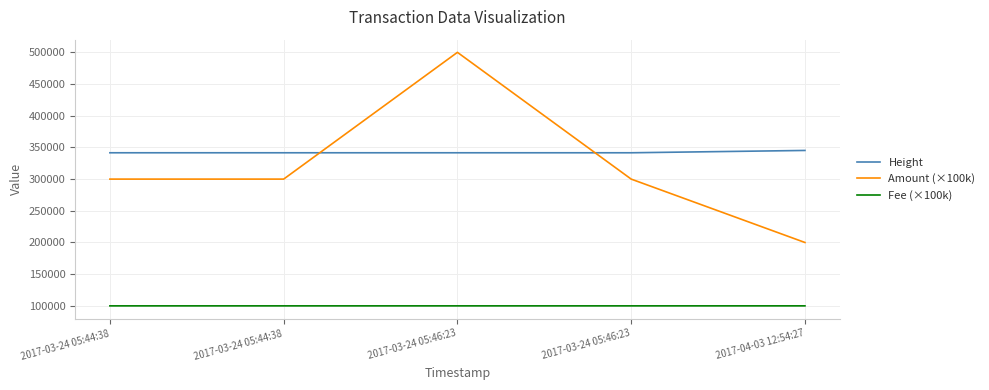

Between 2017-04-03 12:54:27 and 2017-03-24 05:44:38, which is larger?

2017-04-03 12:54:27